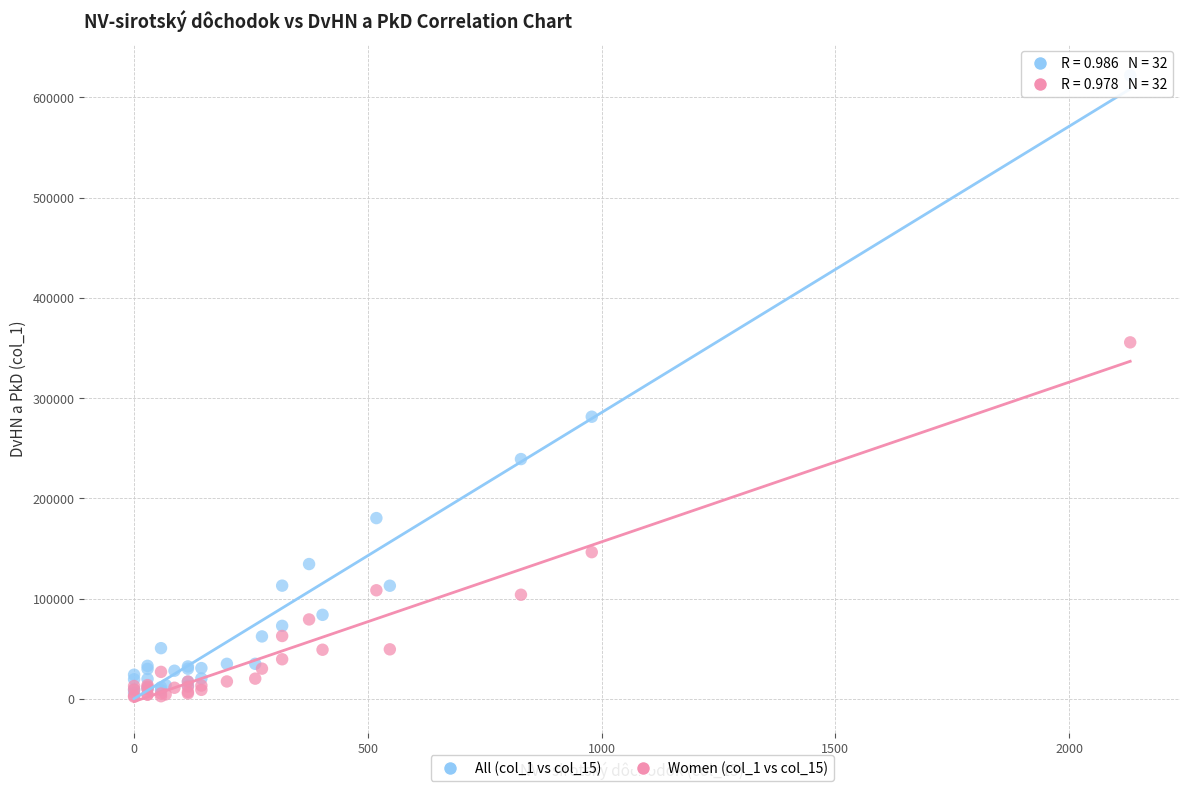

Across all series, what Y value is closest to 311917?

281331.2